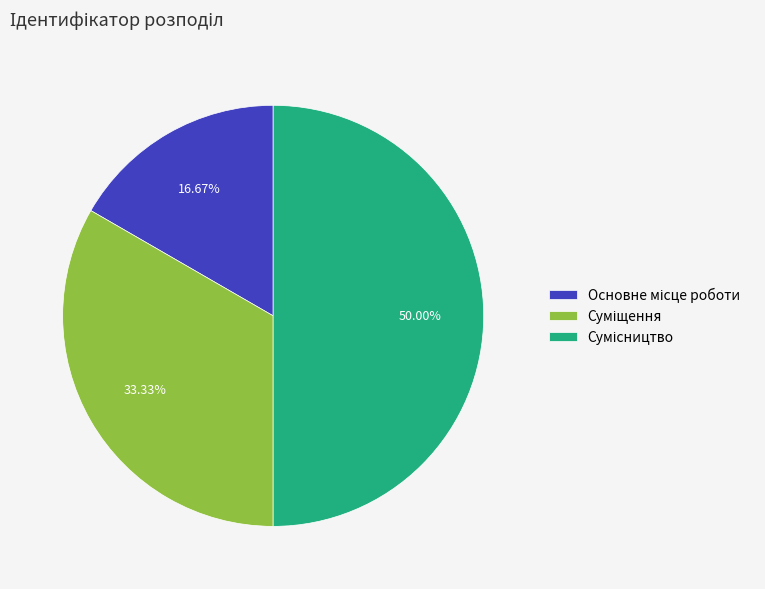

Count the number of slices in the pie.

3